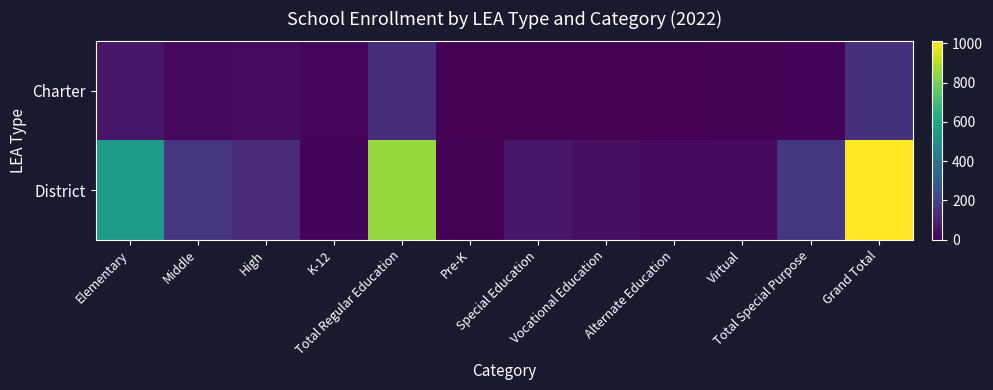

Reading left to right, what are all the values shown in this chart?

Charter: Elementary=63	Middle=22	High=29	K-12=15	Total Regular Education=129	Pre-K=0	Special Education=0	Vocational Education=0	Alternate Education=2	Virtual=6	Total Special Purpose=8	Grand Total=137
District: Elementary=559	Middle=155	High=125	K-12=9	Total Regular Education=849	Pre-K=6	Special Education=60	Vocational Education=42	Alternate Education=27	Virtual=25	Total Special Purpose=161	Grand Total=1010